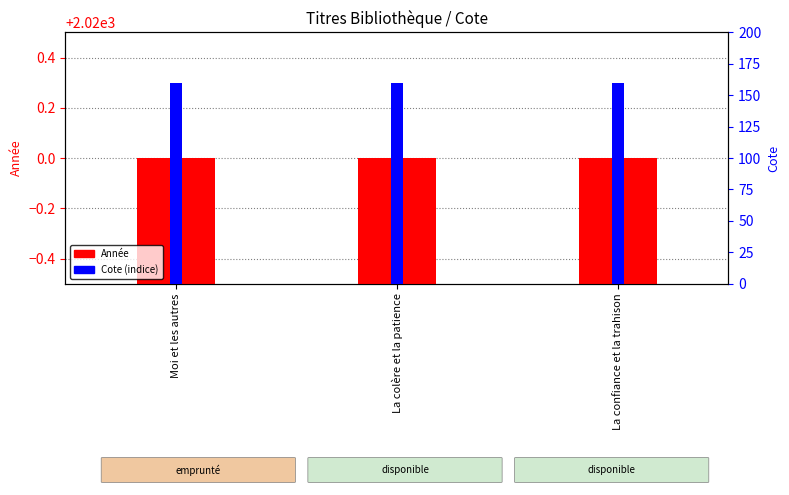

Reading left to right, extract all data points from this chart.

Année: Moi et les autres=2020.0	La colère et la patience=2020.0	La confiance et la trahison=2020.0
Cote (indice): Moi et les autres=159.9	La colère et la patience=159.9	La confiance et la trahison=159.9